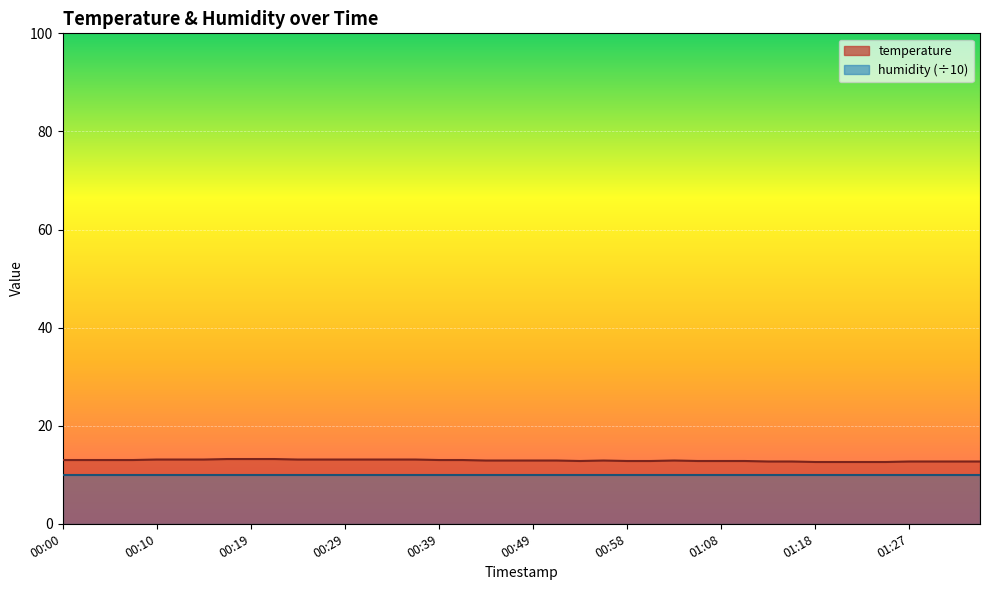

What is the approximate value at 01:27?

12.7